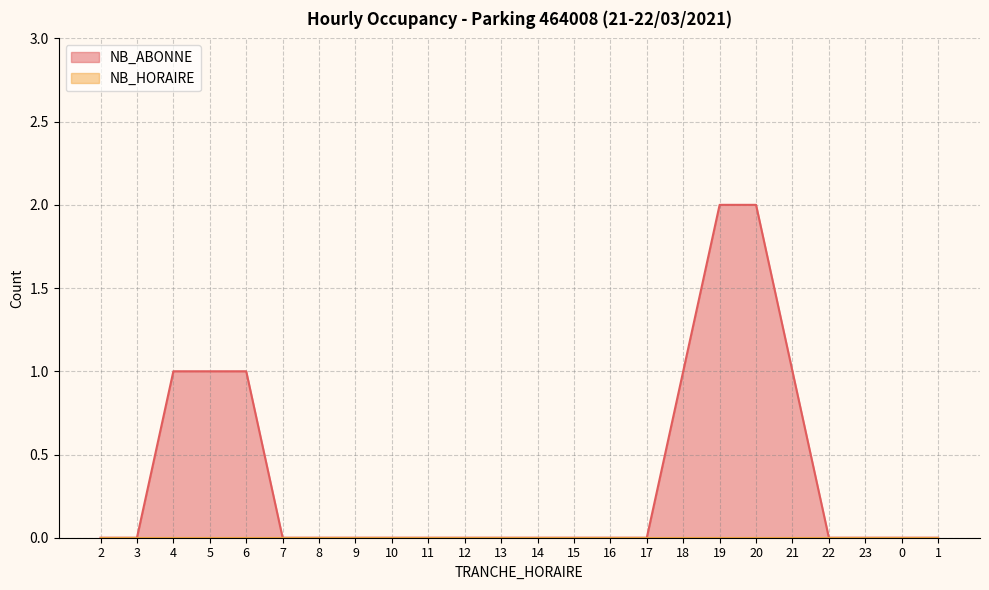

What is the change in value from 5 to 13?

-1